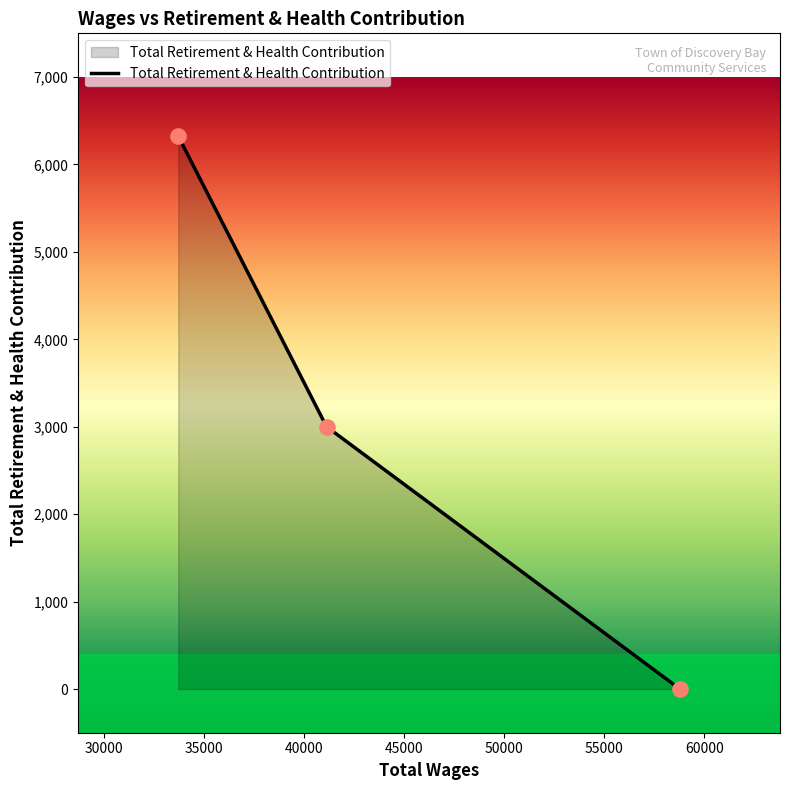

What is the sum of all values?

9325